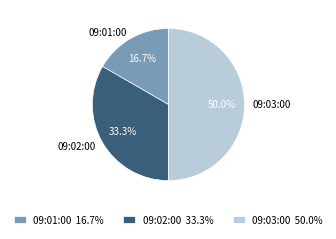

What is the ratio of the value at 09:02:00 to the value at 09:03:00?

0.7